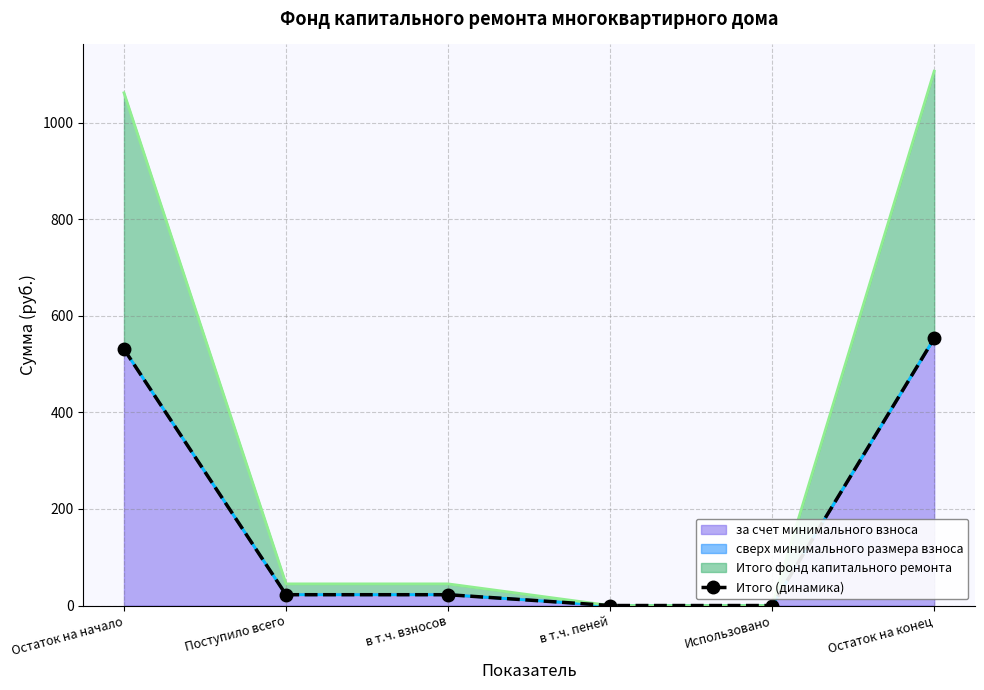

List the labels in order of value, smallest first.

в т.ч. пеней, Использовано, Поступило всего, в т.ч. взносов, Остаток на начало, Остаток на конец